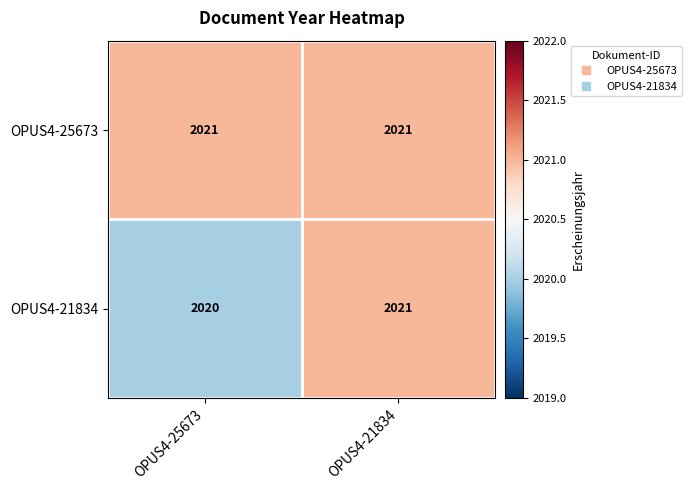

Reading left to right, list all the values displayed in this chart.

OPUS4-25673: 2021	2021
OPUS4-21834: 2020	2021